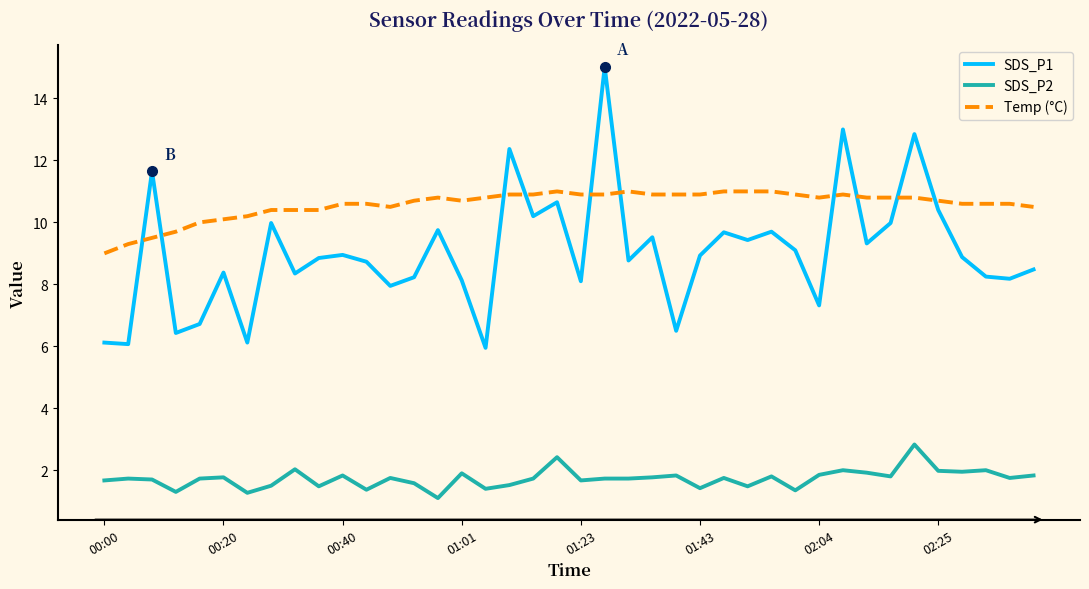

What is the value of the SDS_P1 point at the 34th from the left?

10.0